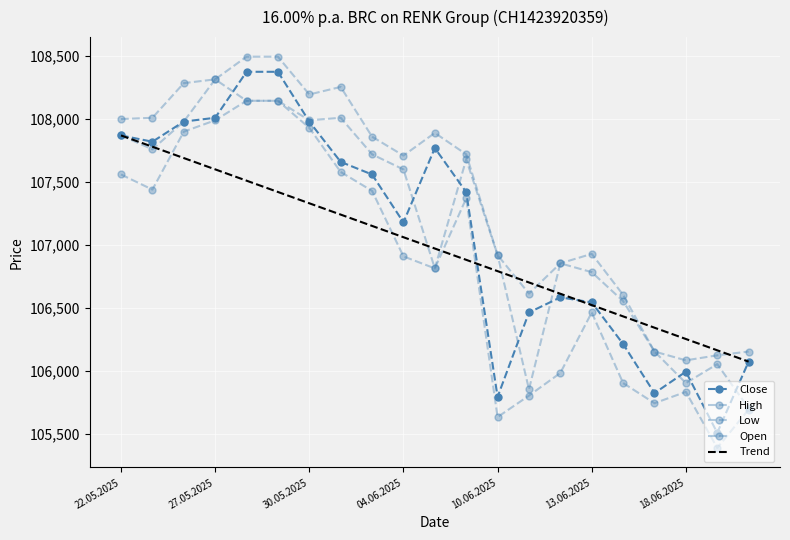

Reading left to right, list all the values displayed in this chart.

Open: 22.05.2025=107870	23.05.2025=107760	26.05.2025=107980	27.05.2025=108315	28.05.2025=108145	29.05.2025=108145	30.05.2025=107990	02.06.2025=108010	03.06.2025=107720	04.06.2025=107600	05.06.2025=106815	06.06.2025=107680	10.06.2025=106920	11.06.2025=105855	12.06.2025=106855	13.06.2025=106785	16.06.2025=106555	17.06.2025=106155	18.06.2025=105905	19.06.2025=106055	20.06.2025=105705
High: 22.05.2025=108000	23.05.2025=108010	26.05.2025=108285	27.05.2025=108315	28.05.2025=108495	29.05.2025=108495	30.05.2025=108195	02.06.2025=108255	03.06.2025=107860	04.06.2025=107710	05.06.2025=107890	06.06.2025=107720	10.06.2025=106920	11.06.2025=106615	12.06.2025=106855	13.06.2025=106930	16.06.2025=106605	17.06.2025=106155	18.06.2025=106085	19.06.2025=106125	20.06.2025=106155
Low: 22.05.2025=107560	23.05.2025=107440	26.05.2025=107900	27.05.2025=107990	28.05.2025=108145	29.05.2025=108145	30.05.2025=107930	02.06.2025=107580	03.06.2025=107430	04.06.2025=106910	05.06.2025=106815	06.06.2025=107370	10.06.2025=105635	11.06.2025=105805	12.06.2025=105985	13.06.2025=106465	16.06.2025=105905	17.06.2025=105745	18.06.2025=105835	19.06.2025=105390	20.06.2025=105695
Close: 22.05.2025=107870	23.05.2025=107820	26.05.2025=107980	27.05.2025=108010	28.05.2025=108375	29.05.2025=108375	30.05.2025=107980	02.06.2025=107660	03.06.2025=107560	04.06.2025=107180	05.06.2025=107770	06.06.2025=107420	10.06.2025=105795	11.06.2025=106465	12.06.2025=106585	13.06.2025=106545	16.06.2025=106215	17.06.2025=105825	18.06.2025=105995	19.06.2025=105510	20.06.2025=106075